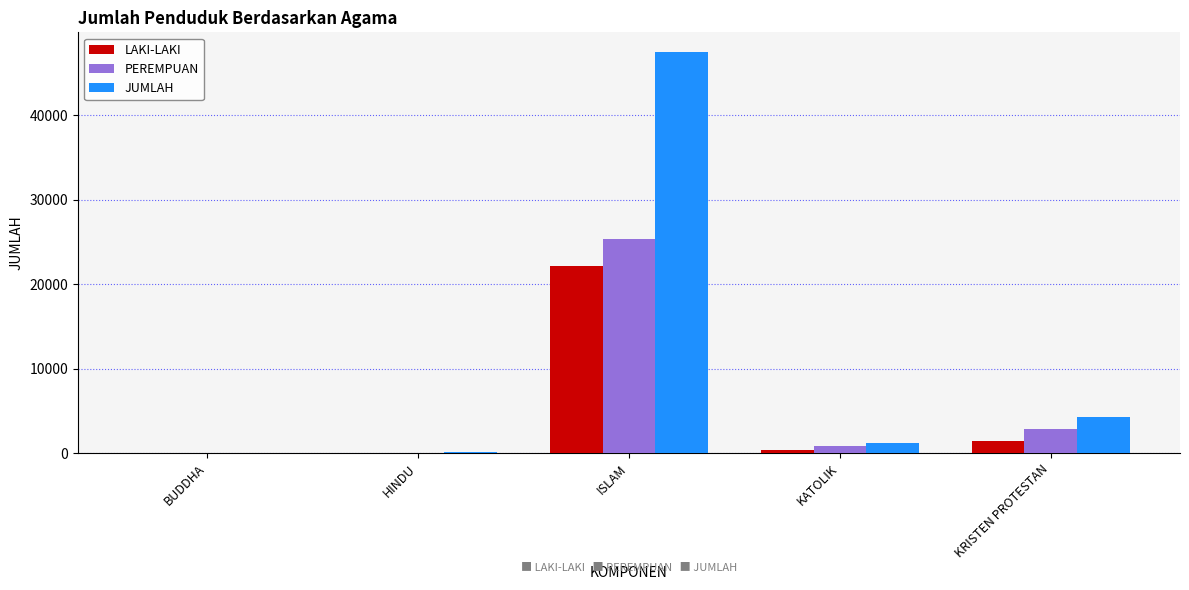

Between BUDDHA and KRISTEN PROTESTAN, which series saw the biggest shift?

JUMLAH